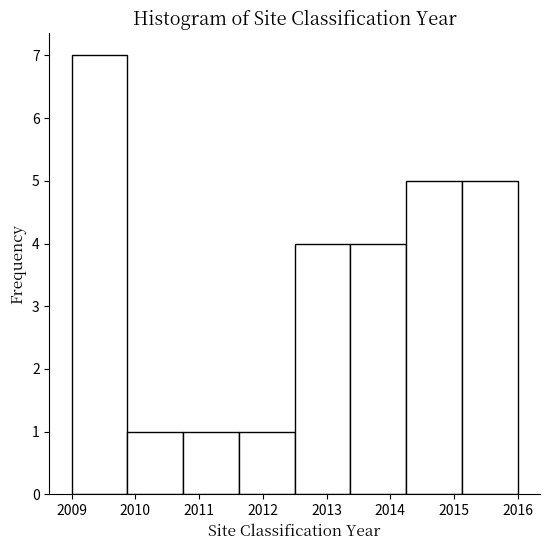

Which range on the x-axis has the tallest bar?

2009.0 to 2009.9